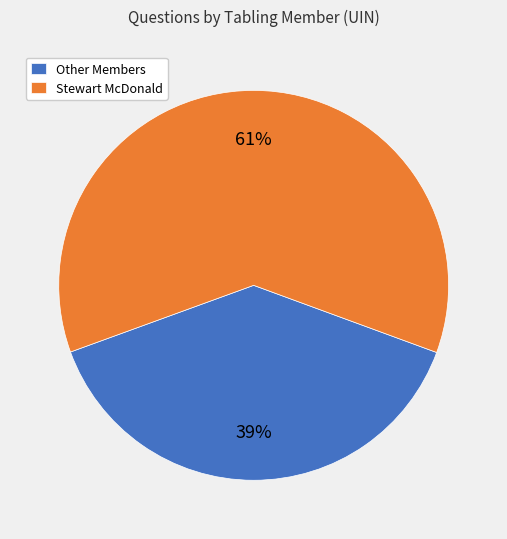

To the nearest percent, what percentage of the pie is Other Members?

39%